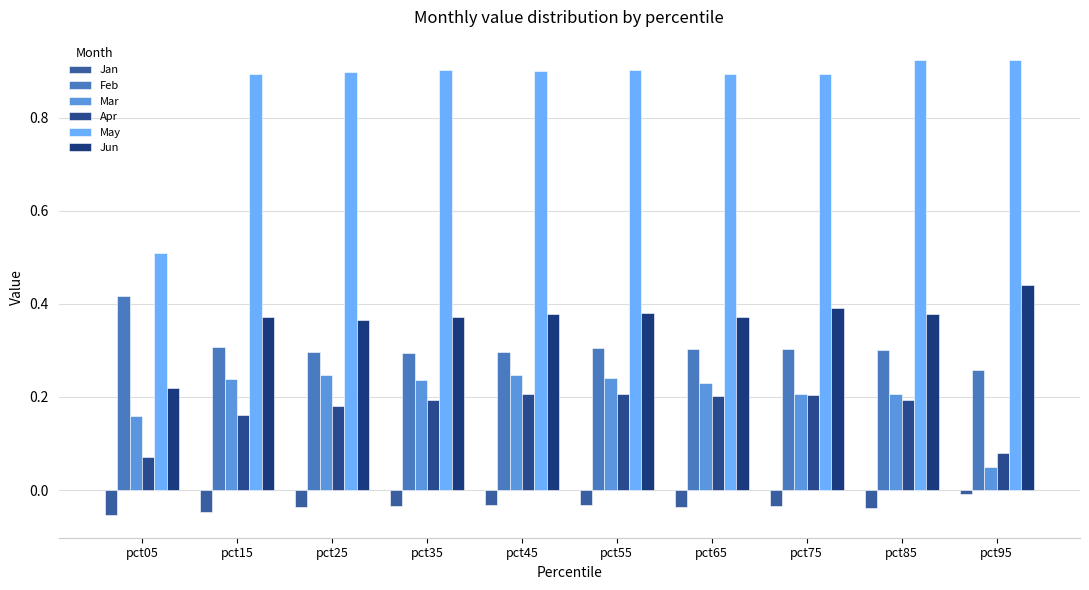

What is the total value across all series at pct65?

2.0